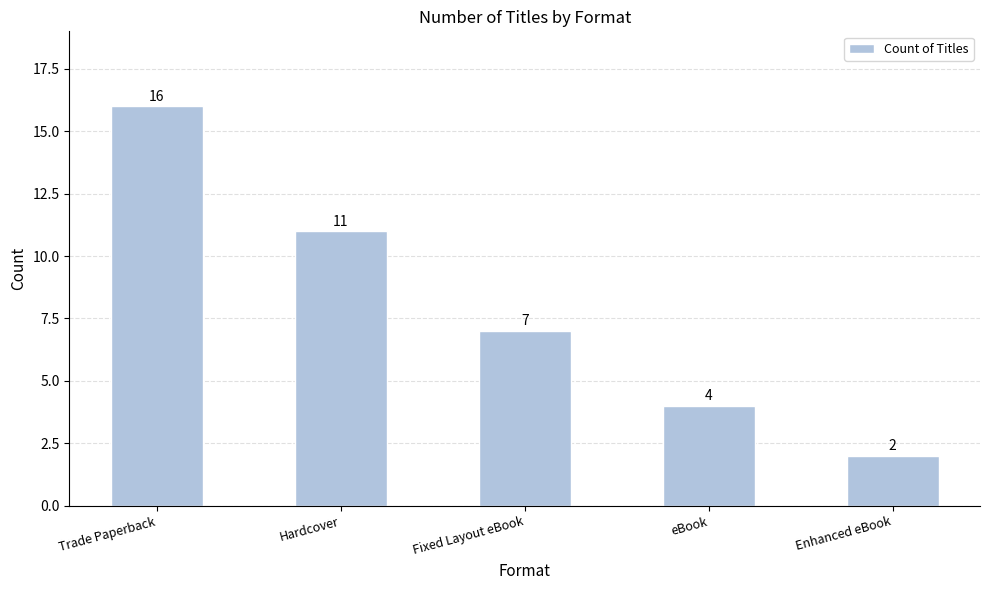

What is the sum of all values?

40